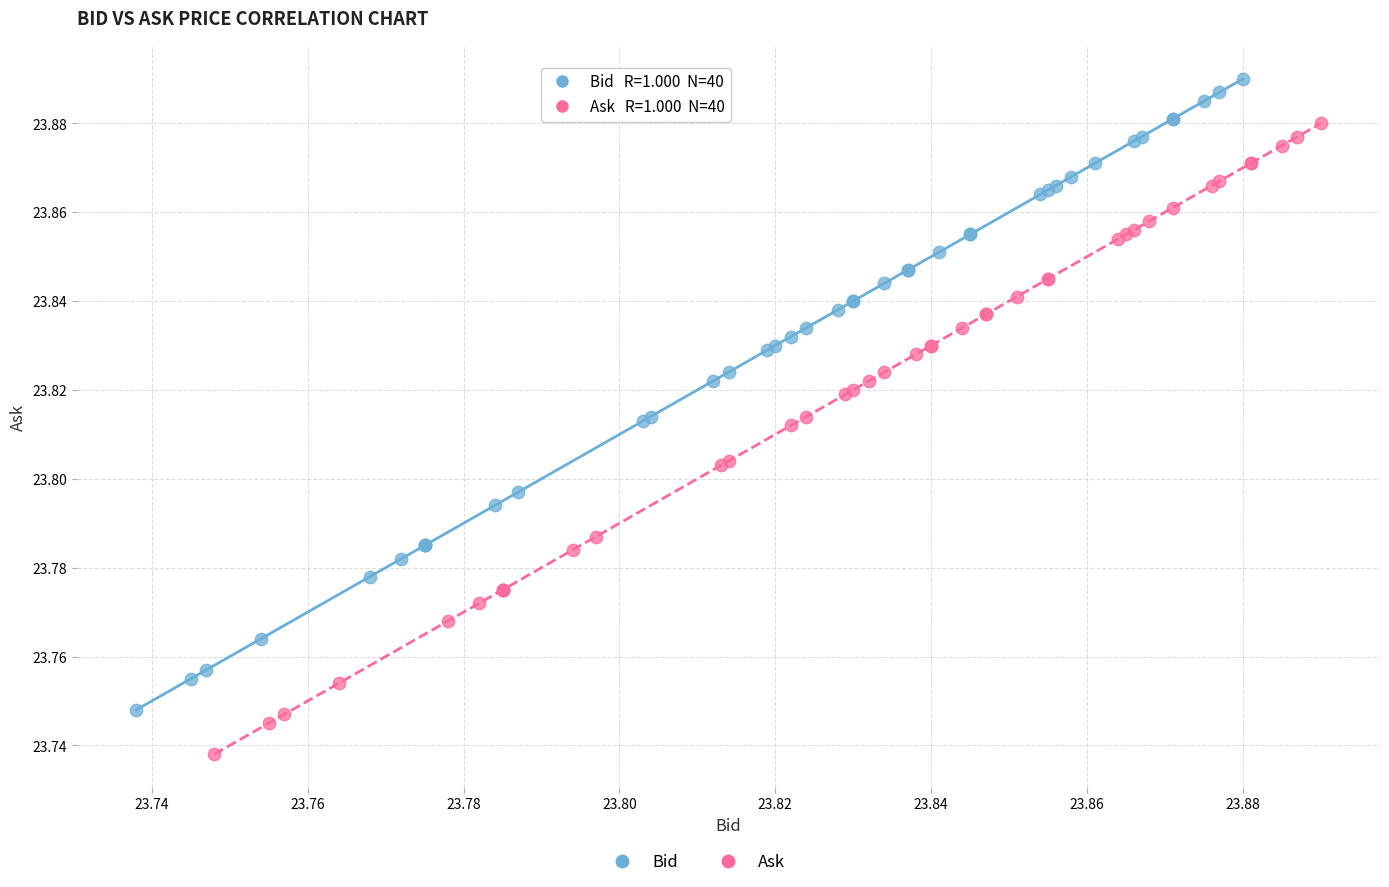

Which series contains the highest Y value?

Bid